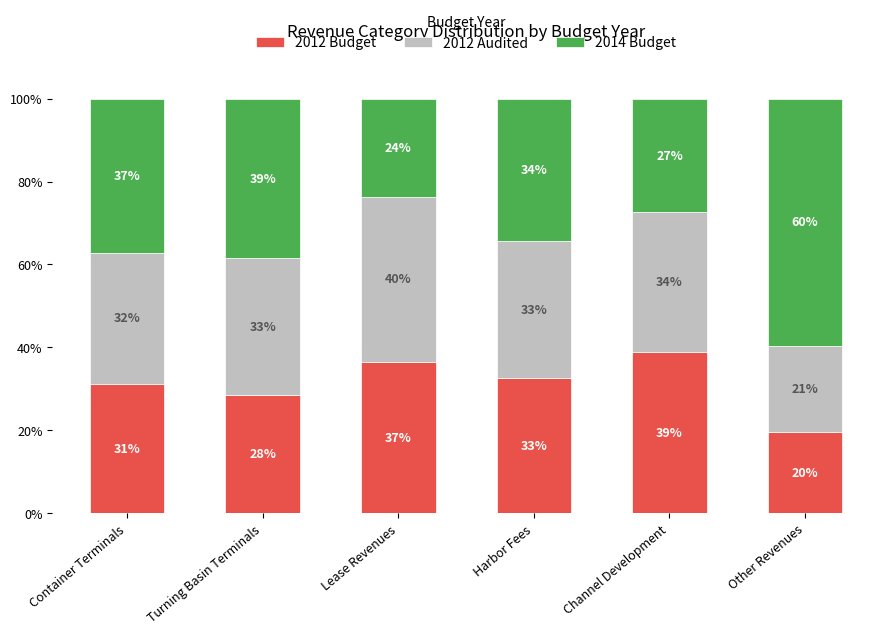

What is the sum of the 2012 Budget values at Container Terminals and Turning Basin Terminals?

59.7